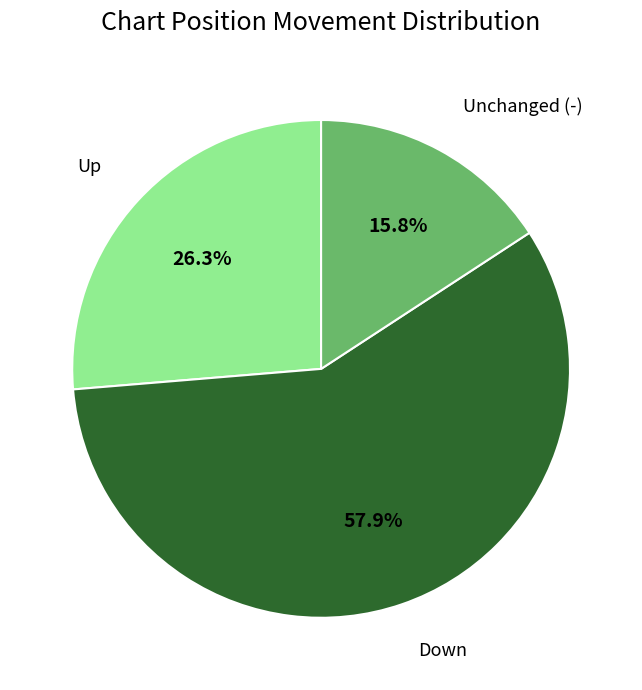

Does any single category account for the majority?

Yes